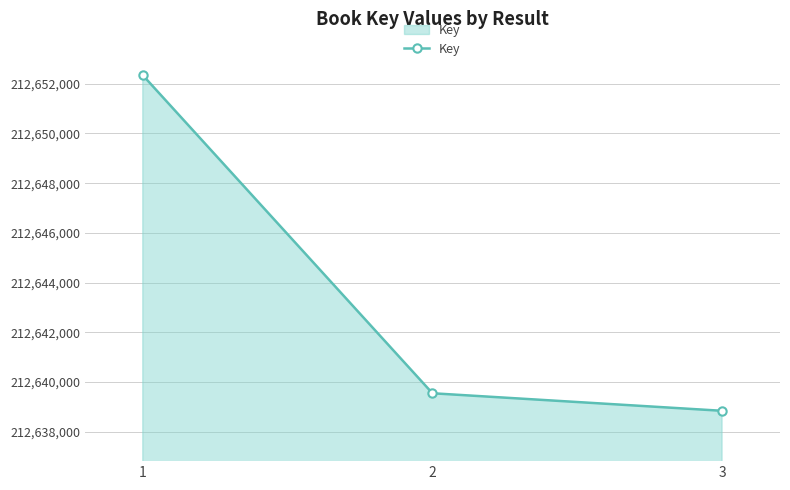

Is it true that the value at 3 is 212638842?

True